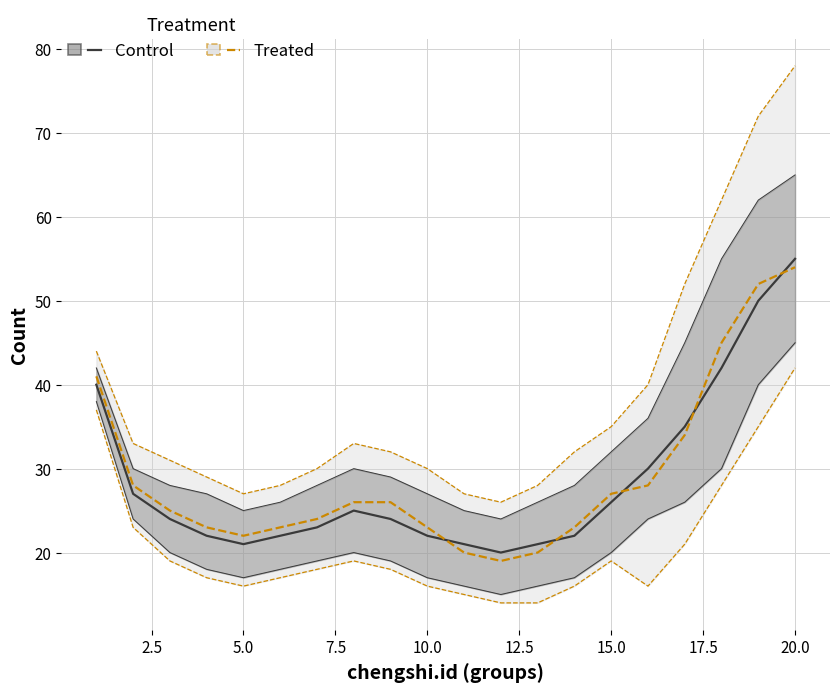

What is the minimum value for Control_lower?

15